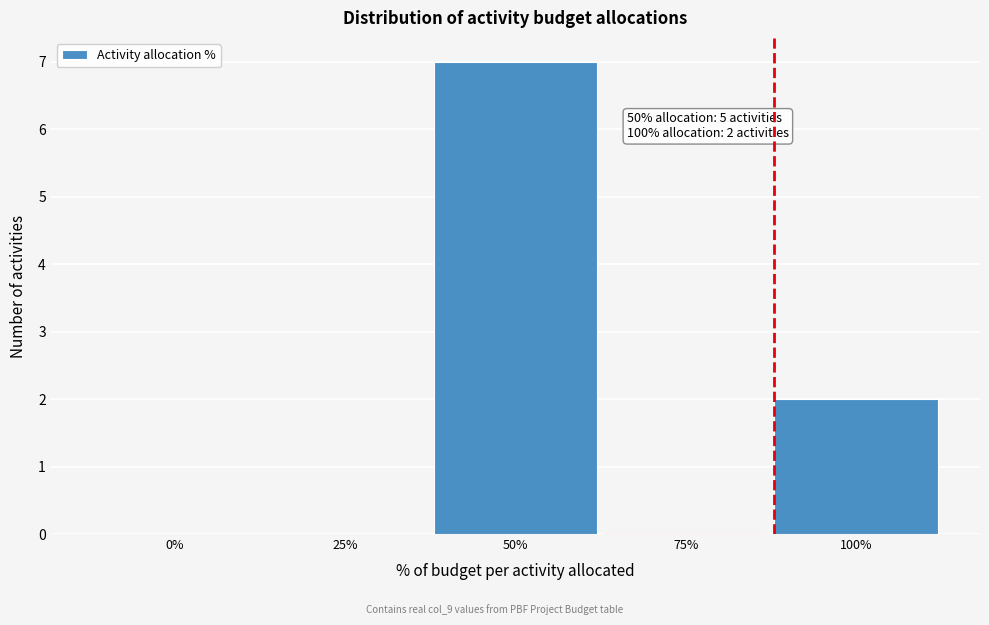

Reading left to right, what are all the values shown in this chart?

0%=0	25%=0	50%=7	75%=0	100%=2